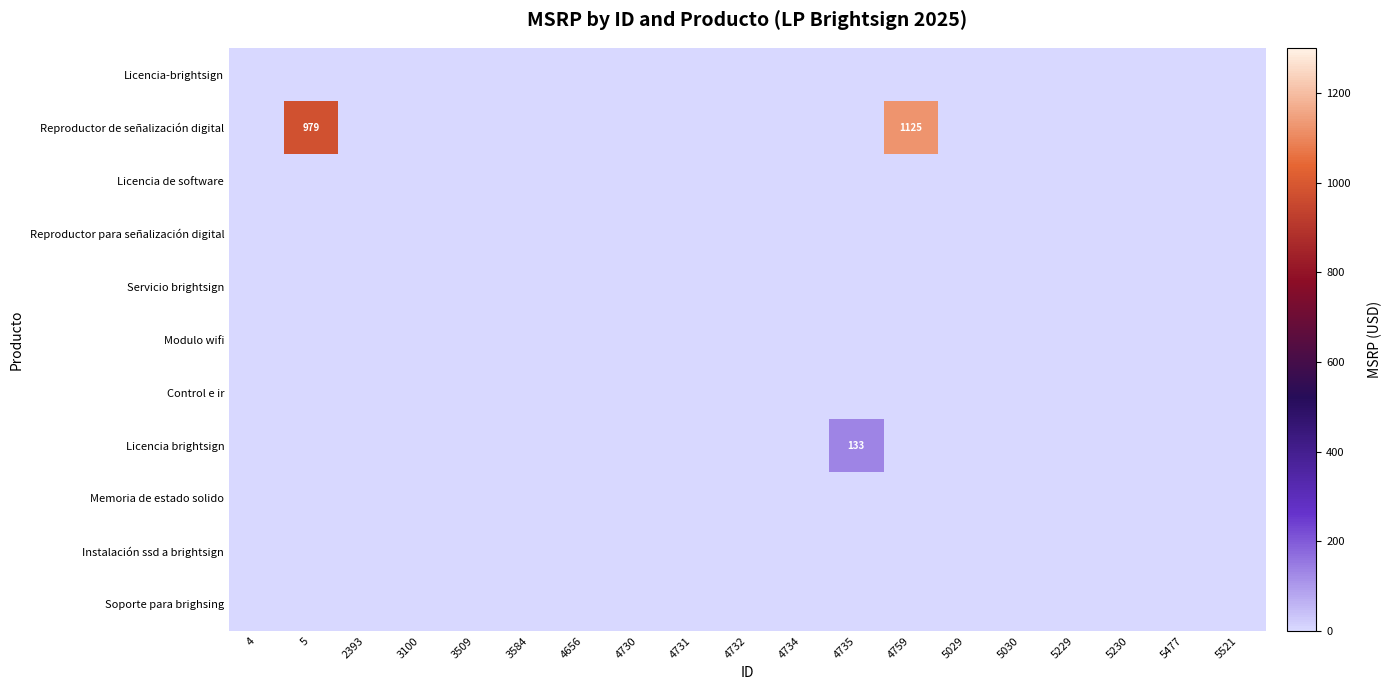

At which label is Licencia-brightsign closest to 0?

4